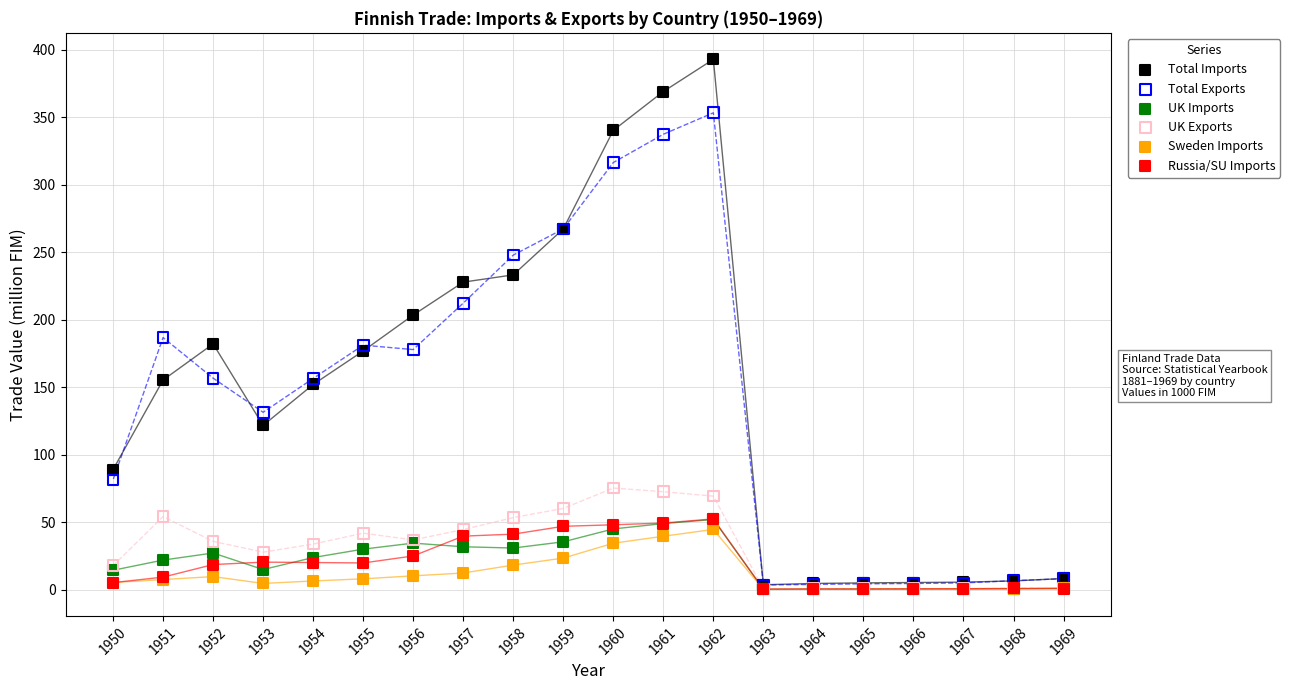

In the Total Imports series, what Y value is closest to 198?

203.6